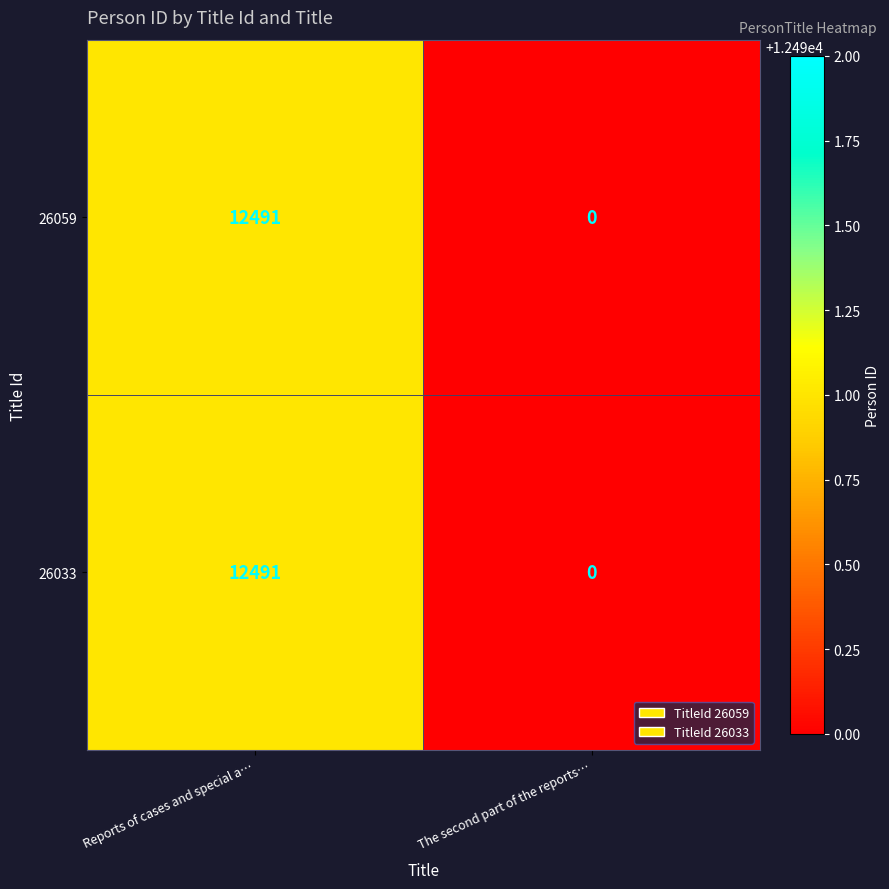

Count the number of categories in the chart.

2